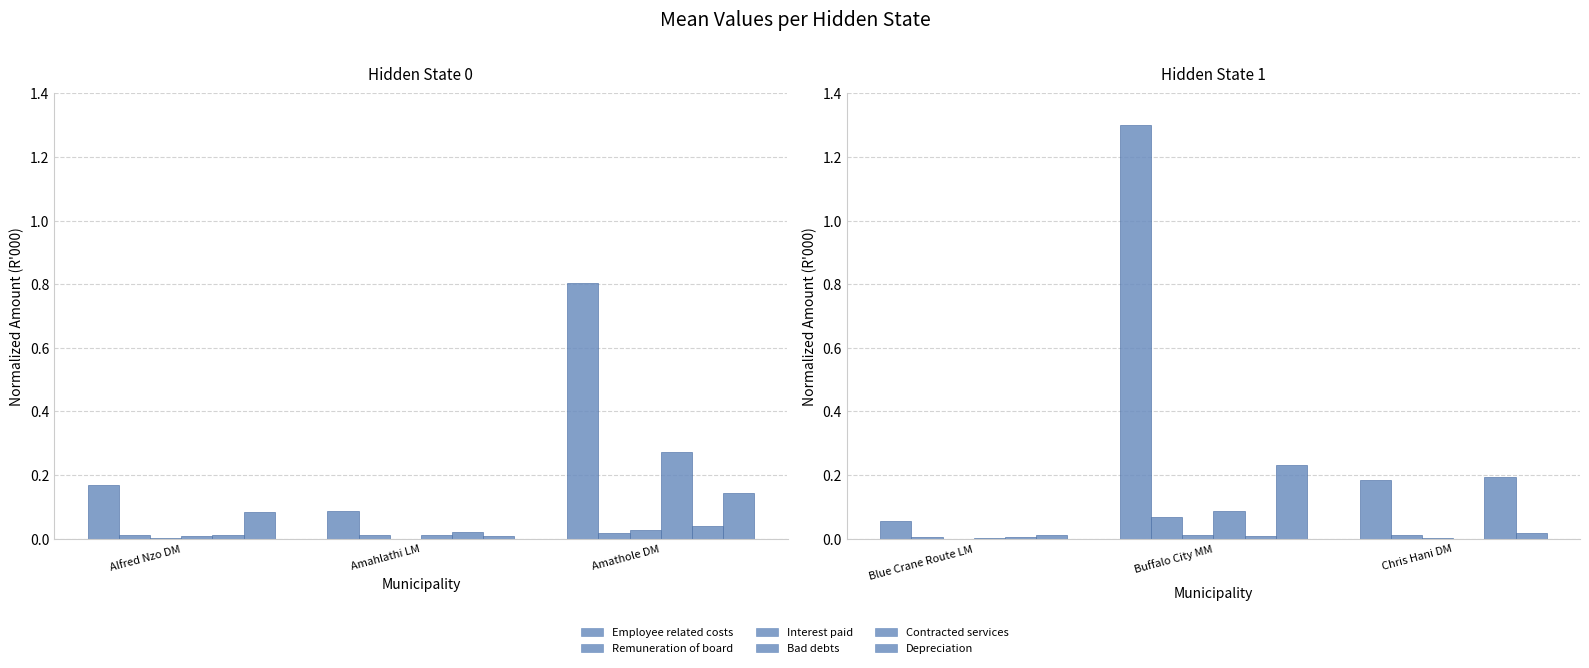

What position from the left is Chris Hani DM?

3